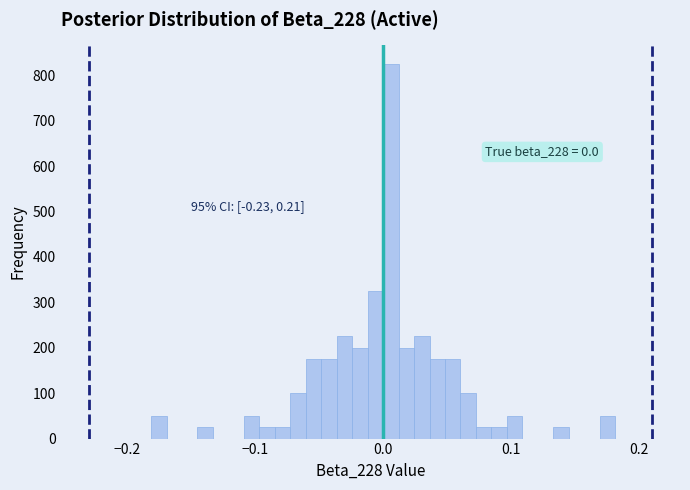

Around what value on the x-axis is the tallest bar? Give the approximate position of its centre, as read against the axis.

0.01